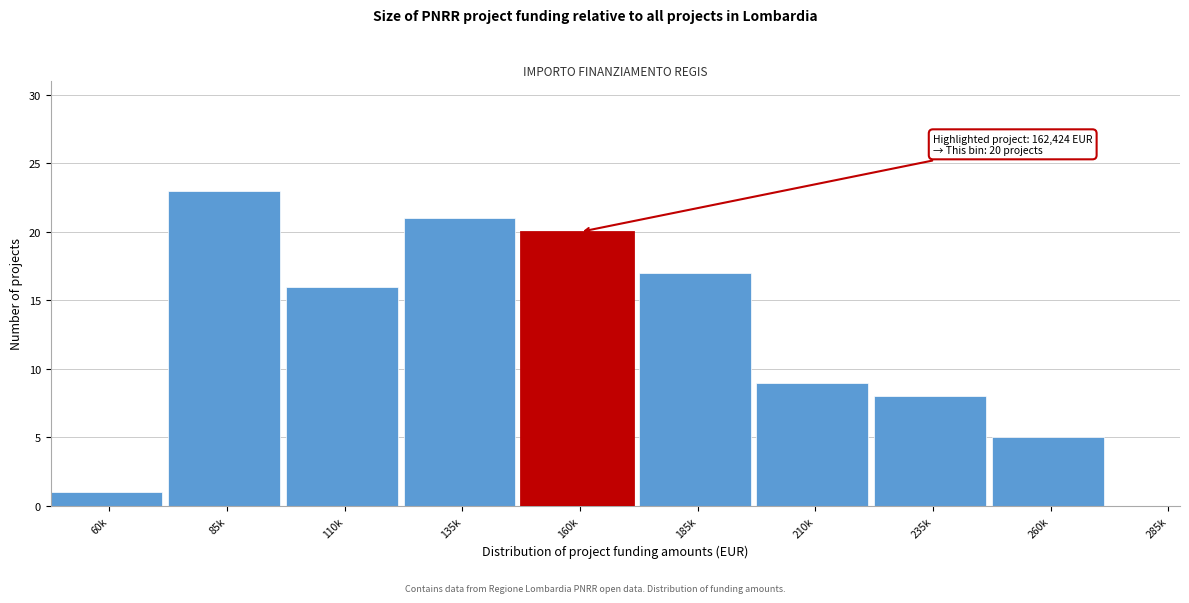

Reading right to left, extract all data points from this chart.

285k=0	260k=5	235k=8	210k=9	185k=17	160k=20	135k=21	110k=16	85k=23	60k=1